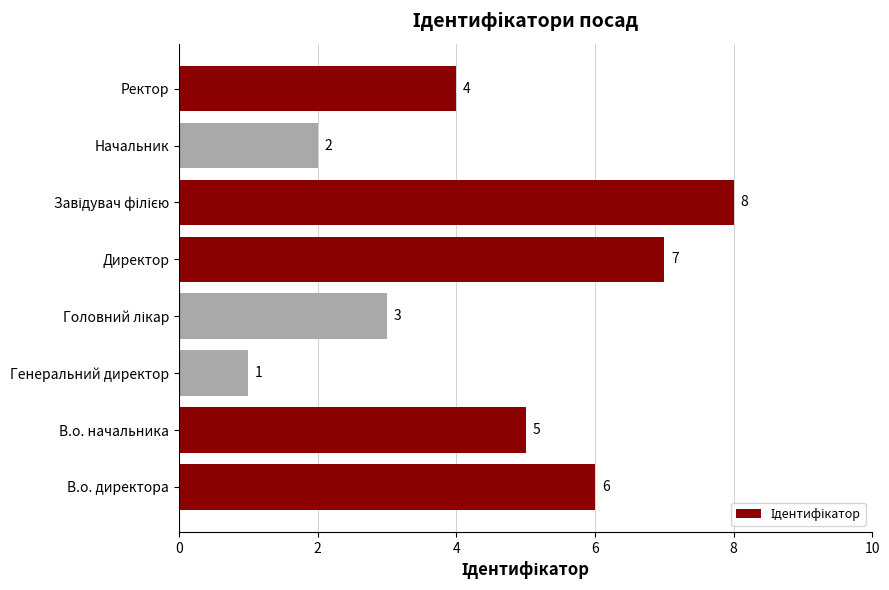

How many categories are shown in the chart?

8